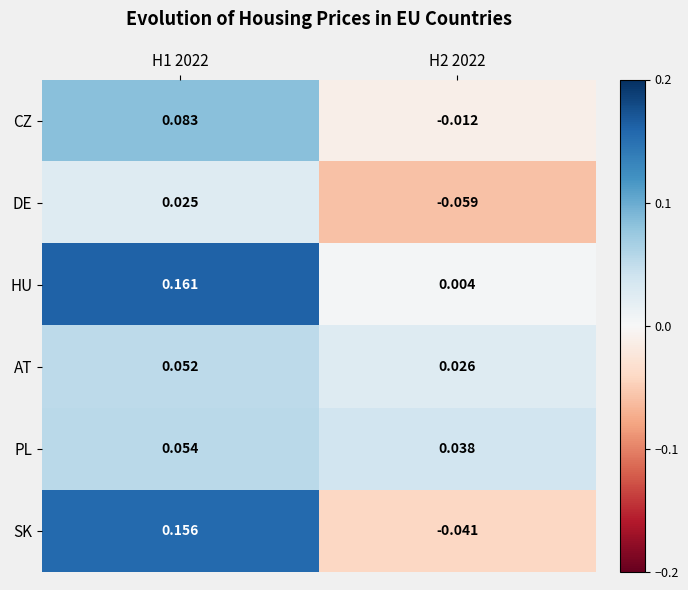

Rank the series by their maximum value, from lowest to highest.

DE, AT, PL, CZ, SK, HU